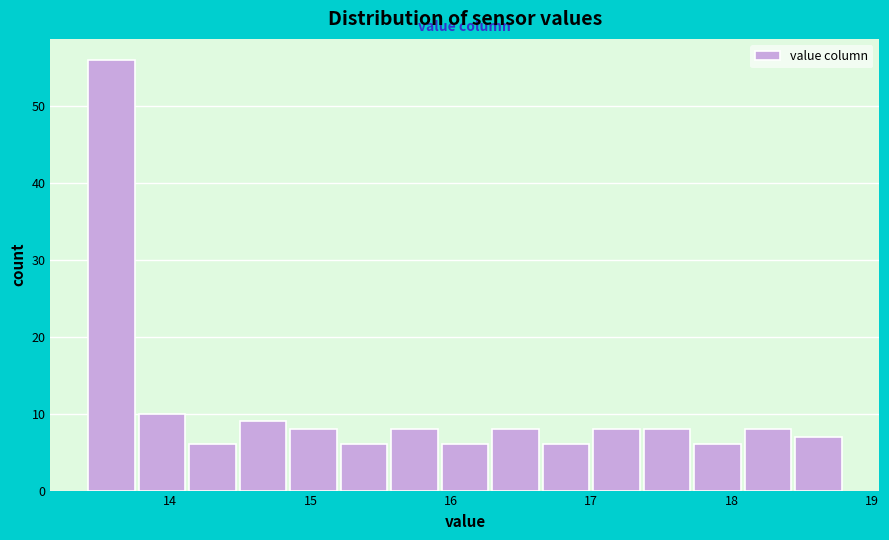

Around what value on the x-axis is the tallest bar? Give the approximate position of its centre, as read against the axis.

13.6